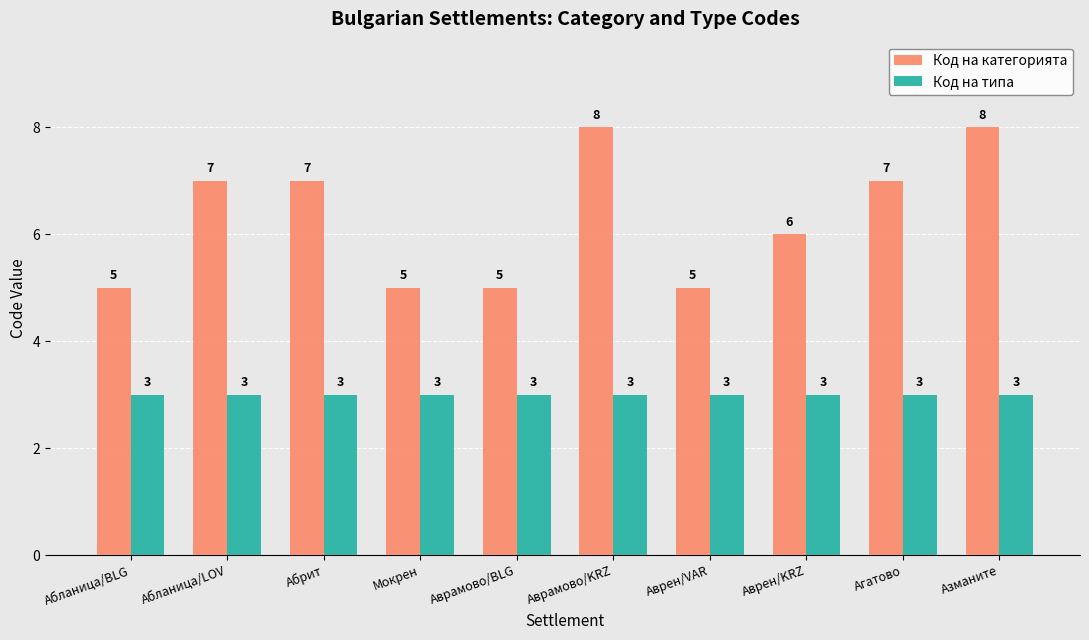

What is the total value across all series at Абрит?

10